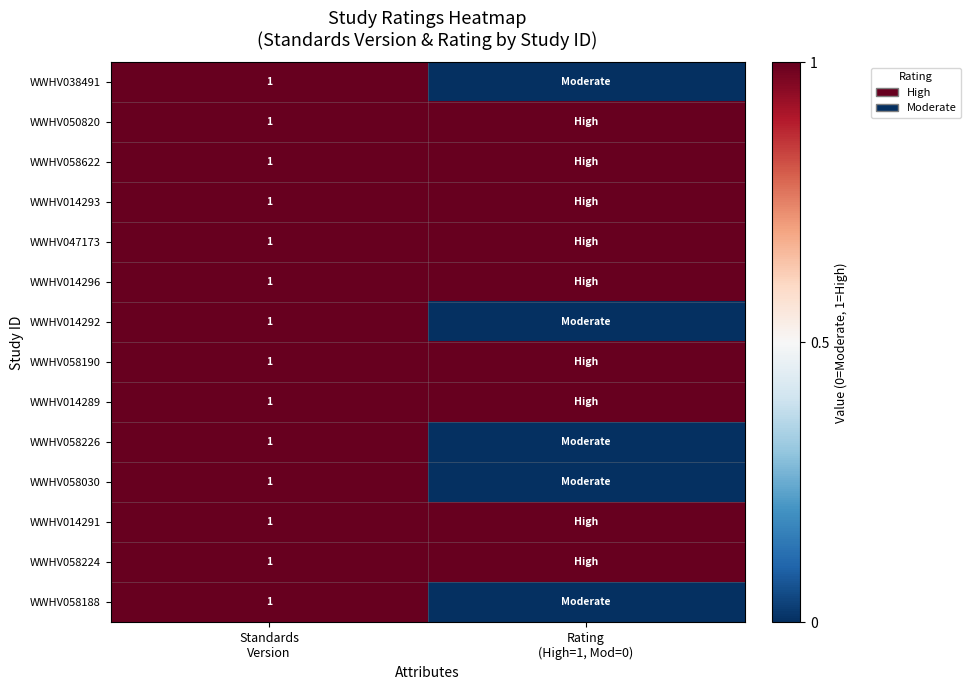

Which label corresponds to the smallest value in the chart?

Rating
(High=1, Mod=0)